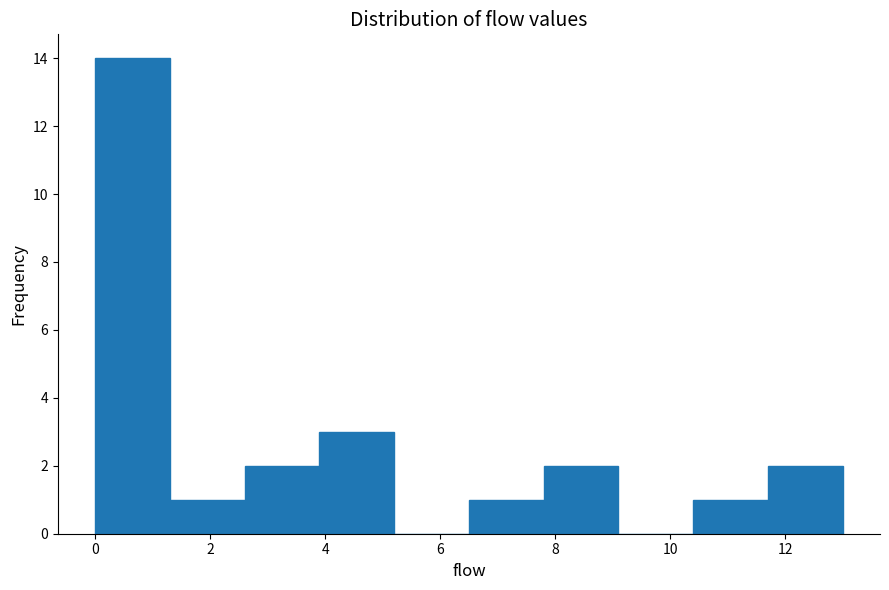

Which range on the x-axis has the tallest bar?

0.0 to 1.3